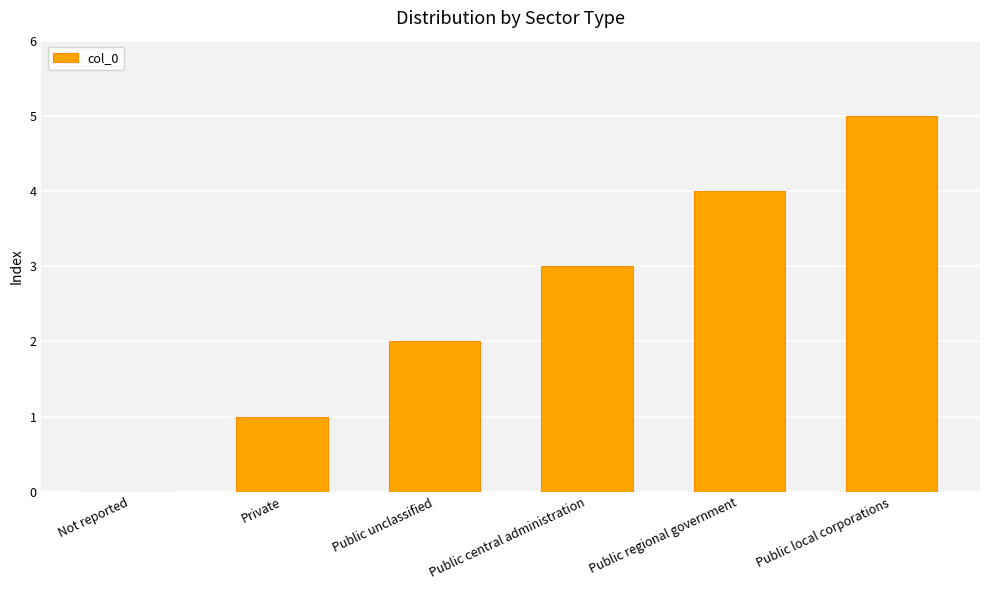

What is the maximum value shown in the chart?

5